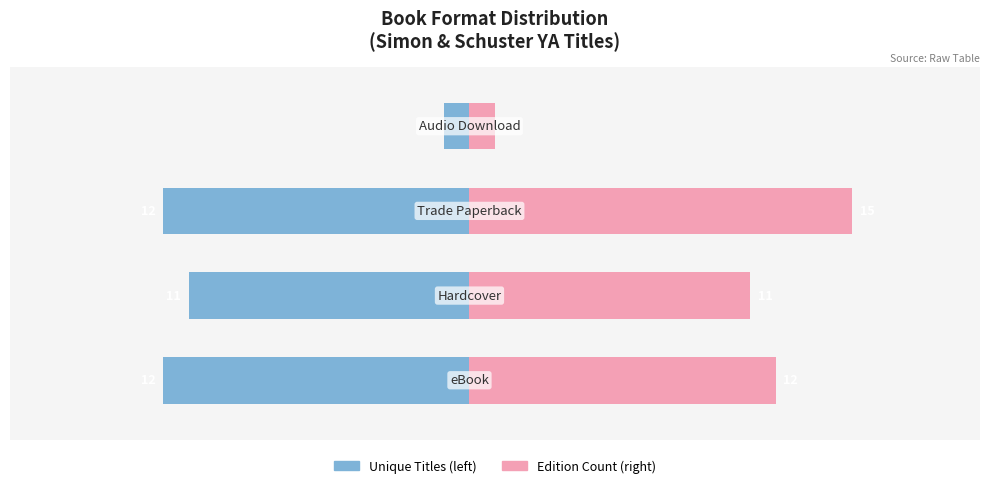

What is the value of the Unique Titles (left) bar at the 4th from the left?

-1